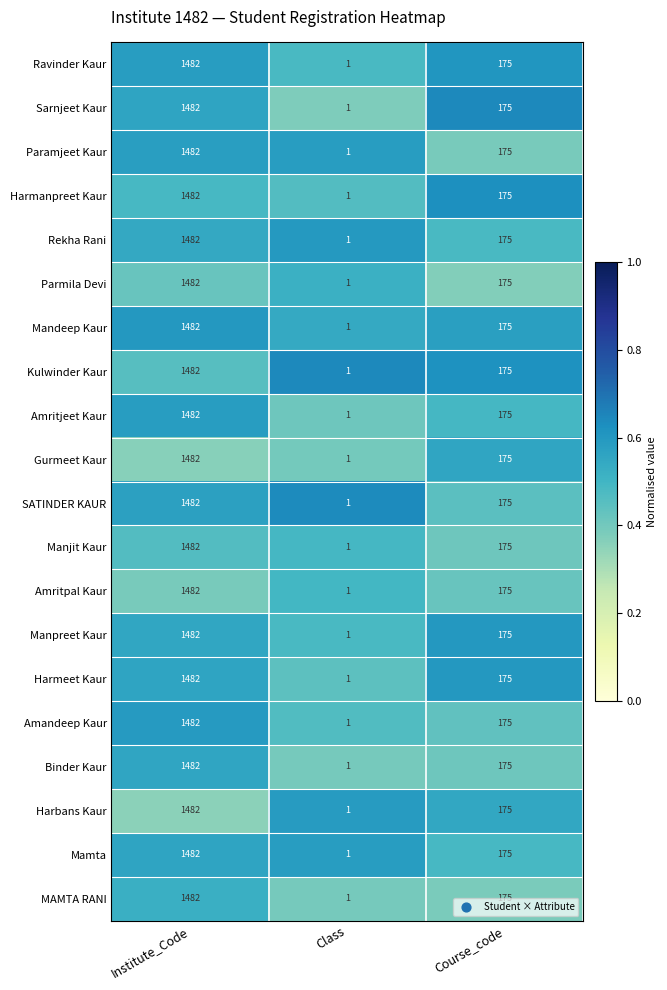

Which category has the highest value in the Kulwinder Kaur series?

Institute_Code